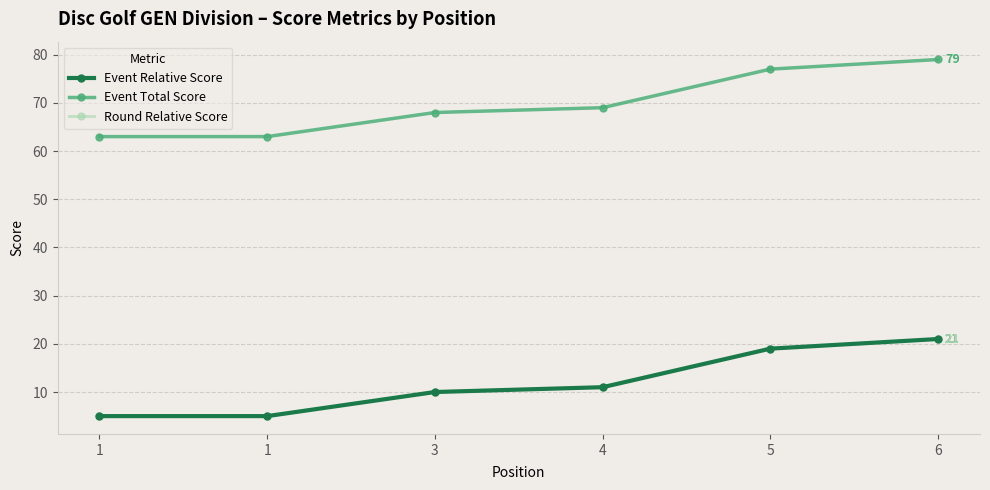

How many Event Relative Score values are between 5 and 19?

5